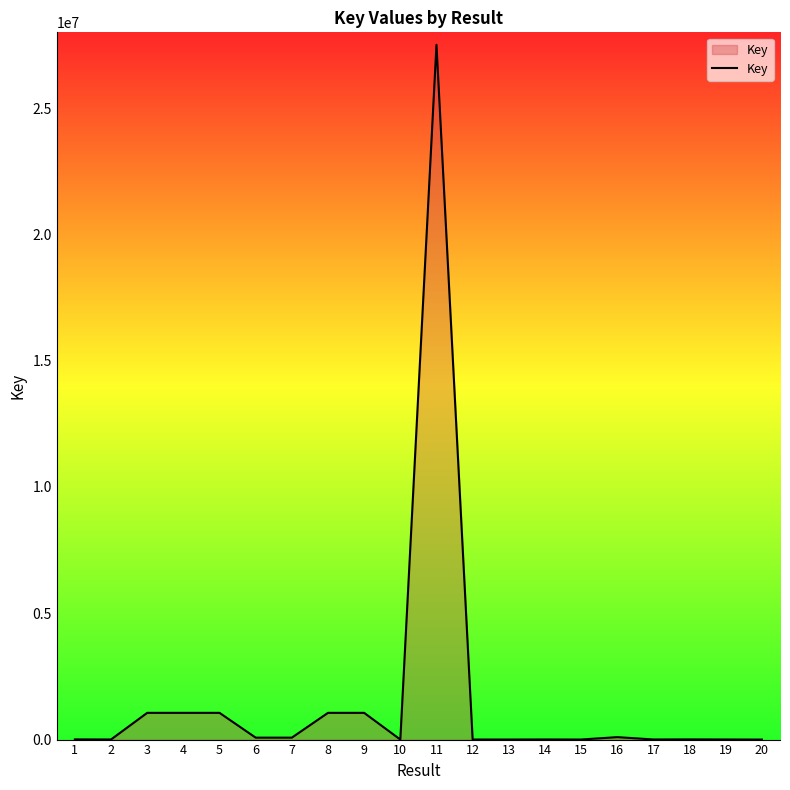

The chart shows a value of 76960 at 7. True or false?

True